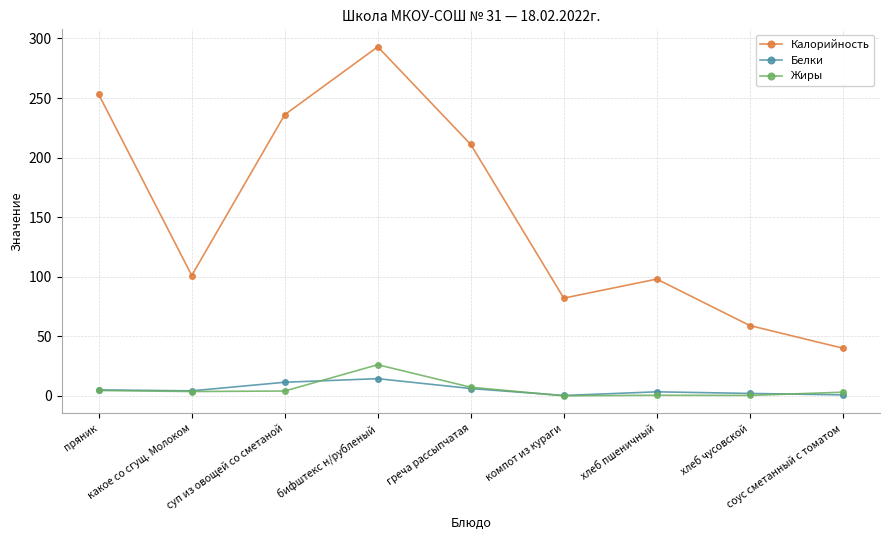

What is the label of the 8th point from the right?

какое со сгущ. Молоком